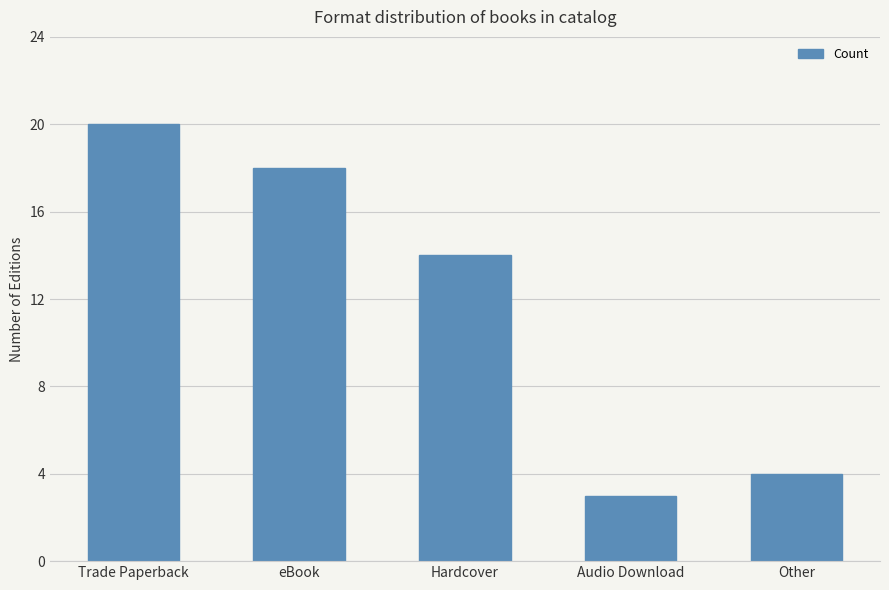

What is the smallest value displayed?

3